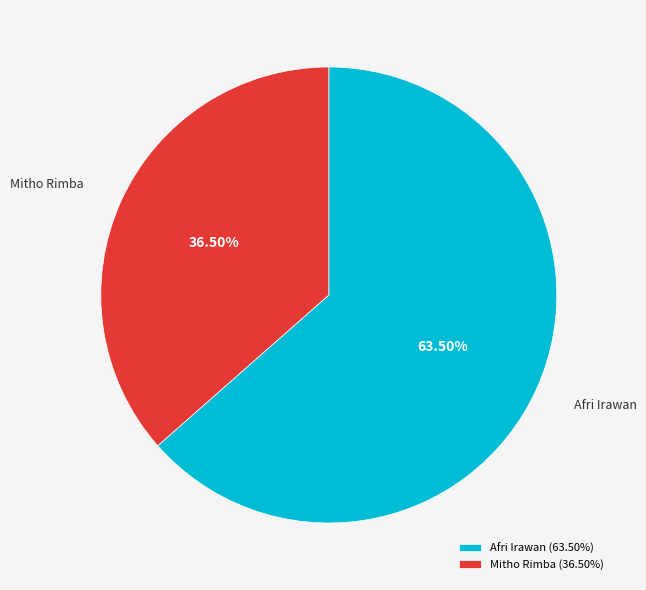

What is the ratio of the value at Mitho Rimba to the value at Afri Irawan?

0.6